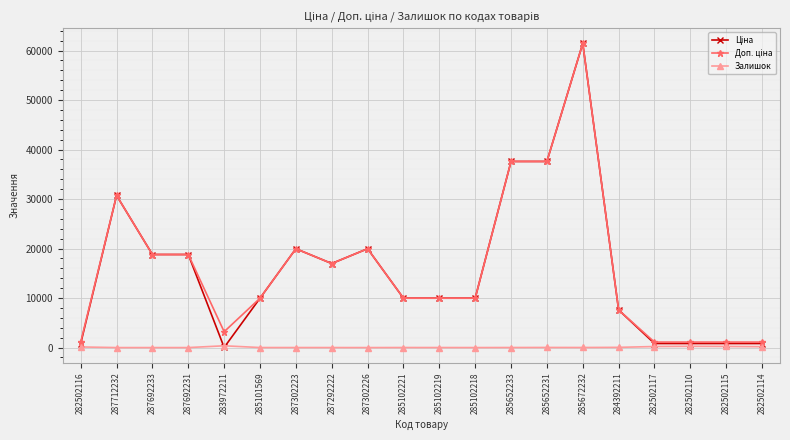

Which label corresponds to the largest value in the chart?

285672232